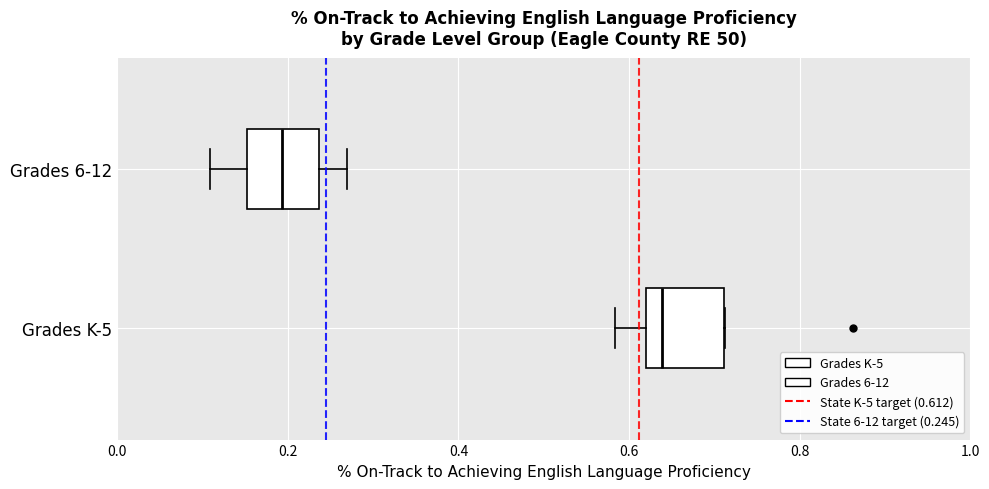

Reading bottom to top, transcribe this box plot: for each box, give where its median line is, the range the box spans, and where its two whiskers end, as read against the x-axis. The values are not printed on the chart, so give them approximately, as read against the axis.

Grades K-5: median 0.64, box 0.62 to 0.72, whiskers 0.58 to 0.72
Grades 6-12: median 0.20, box 0.16 to 0.24, whiskers 0.10 to 0.26